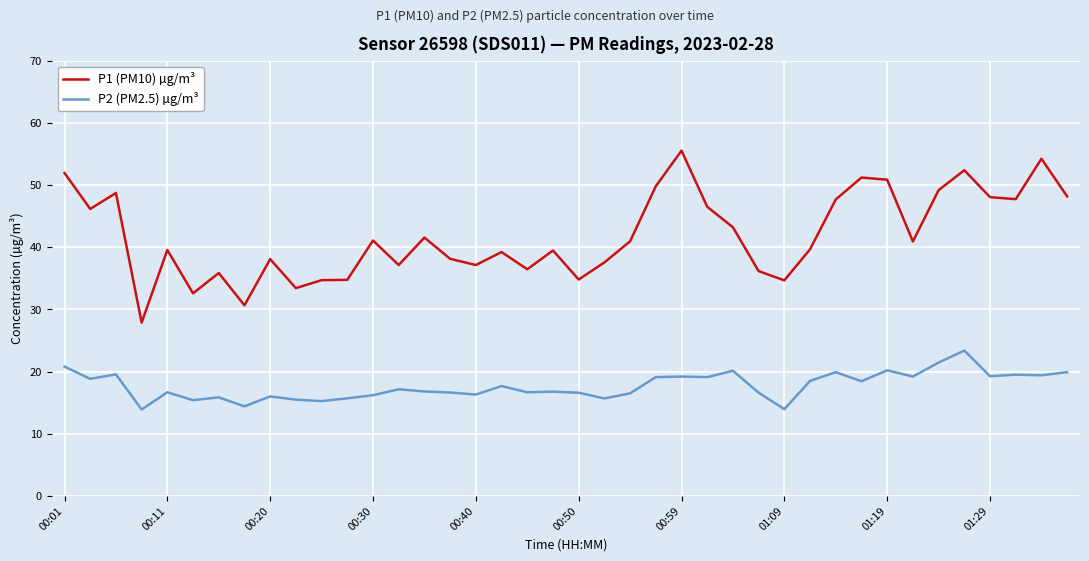

Which series has the widest spread of values?

P1 (PM10) µg/m³